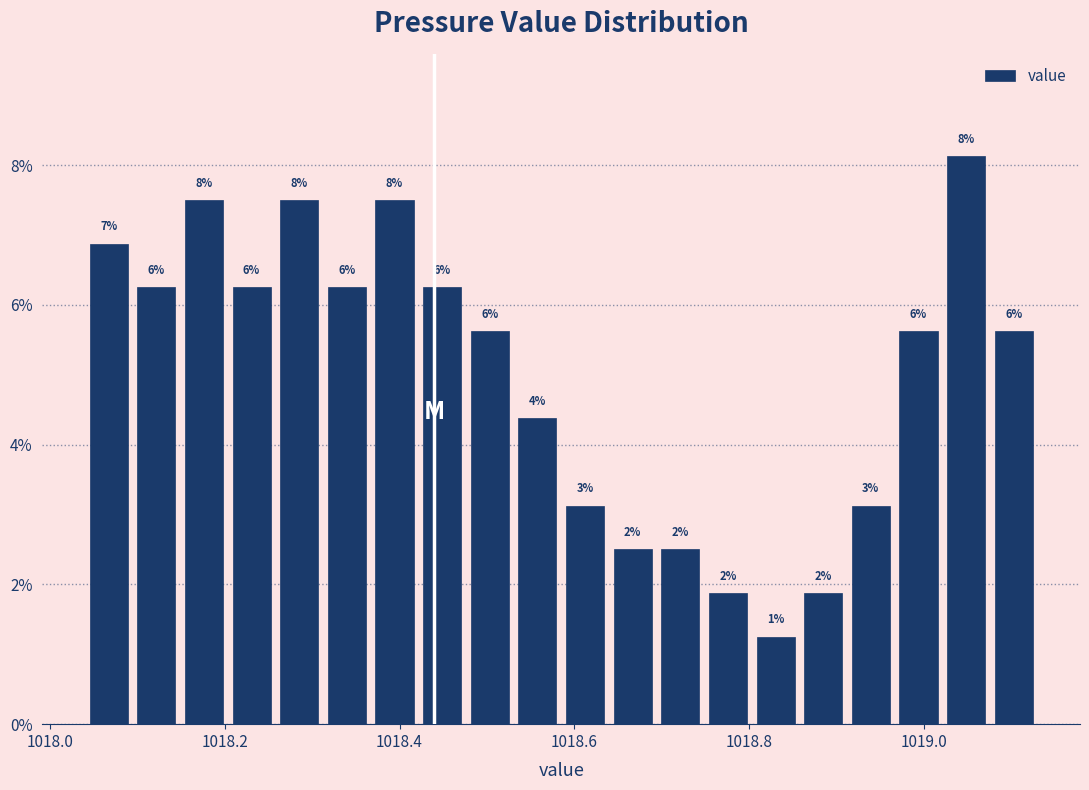

Read against the x-axis, roughly where is the centre of the tallest bar?

1019.04